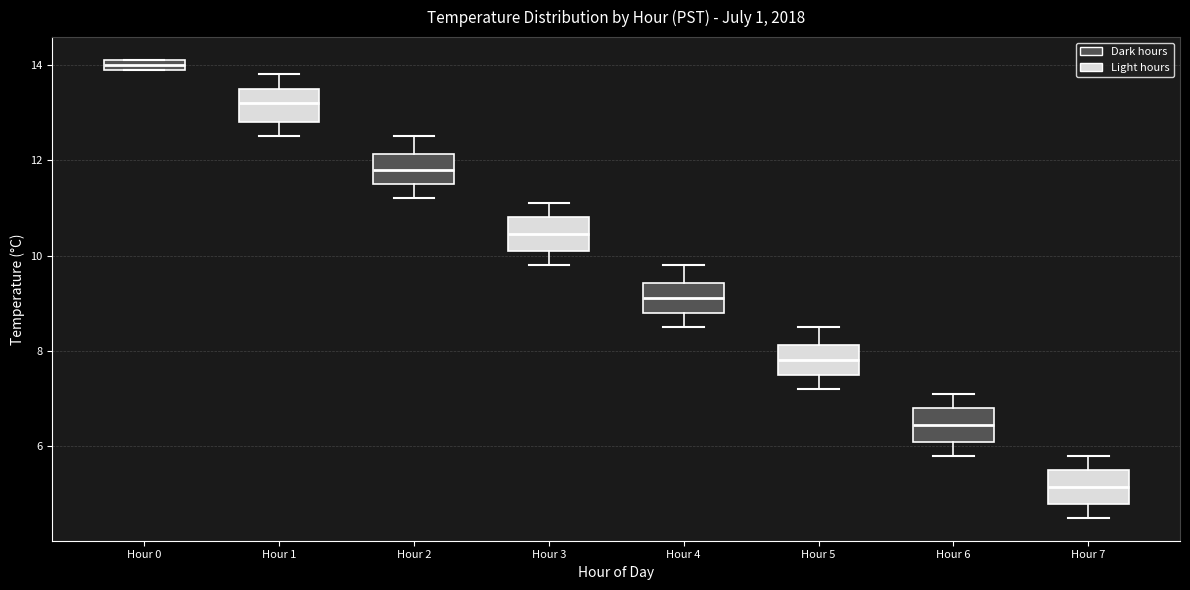

Which box's median line is the highest?

Hour 0